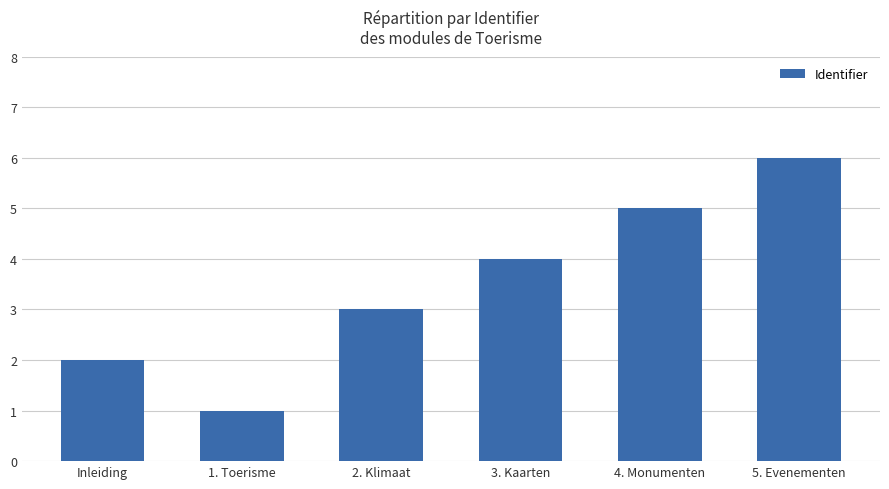

List the labels in order of value, largest first.

5. Evenementen, 4. Monumenten, 3. Kaarten, 2. Klimaat, Inleiding, 1. Toerisme